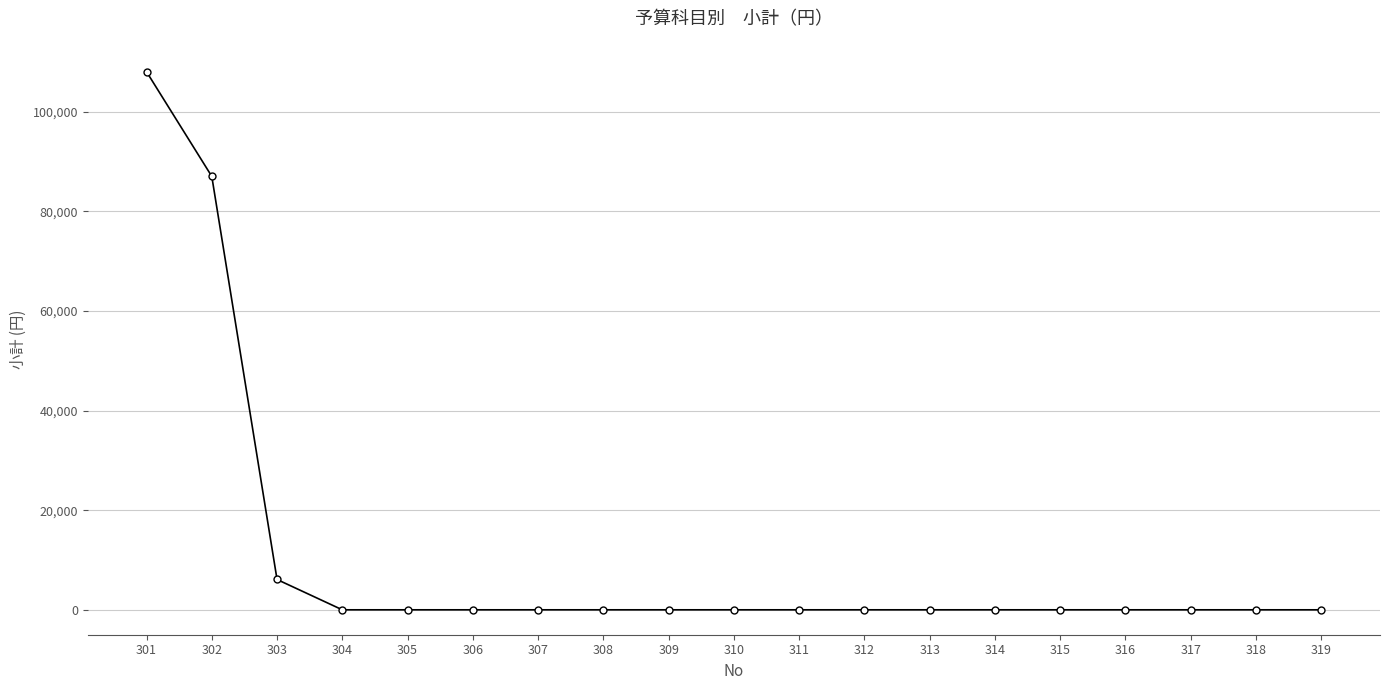

Which category has the highest value across all series?

301